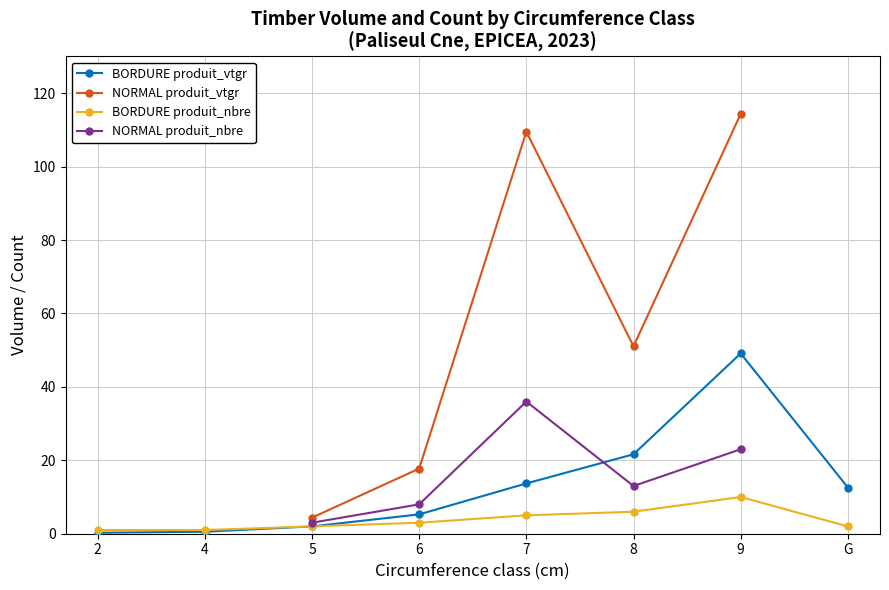

Which series changed the most between 2 and G?

BORDURE produit_vtgr